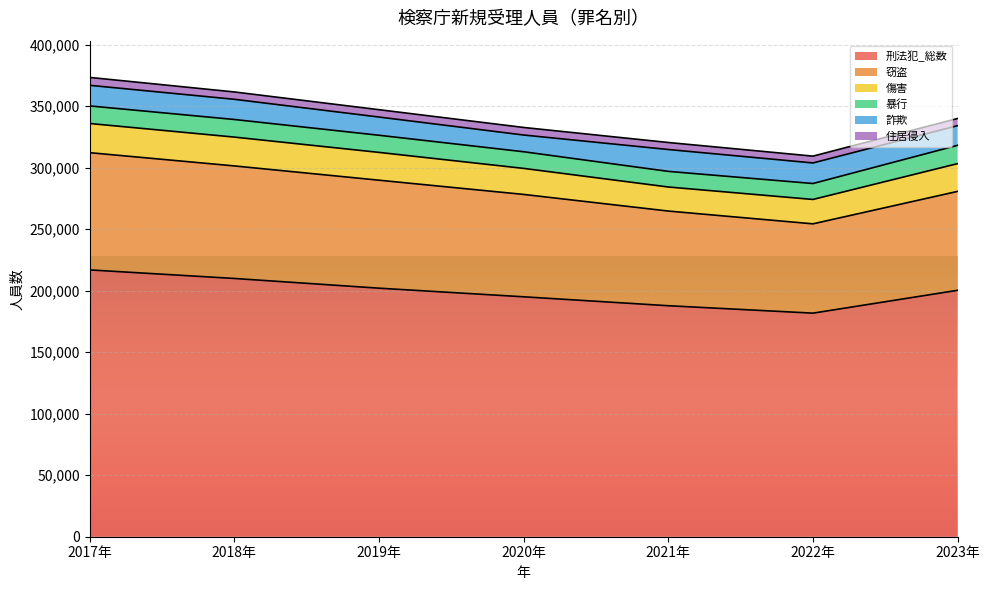

How many 住居侵入 values are between 5705 and 6149?

5